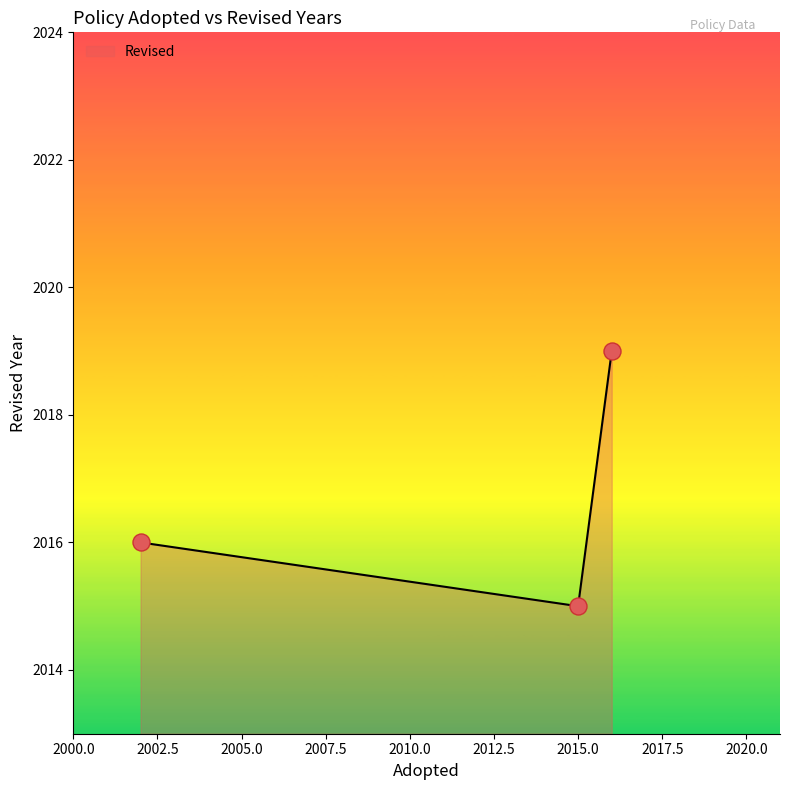

What is the change in value from 2015 to 2016?

+4